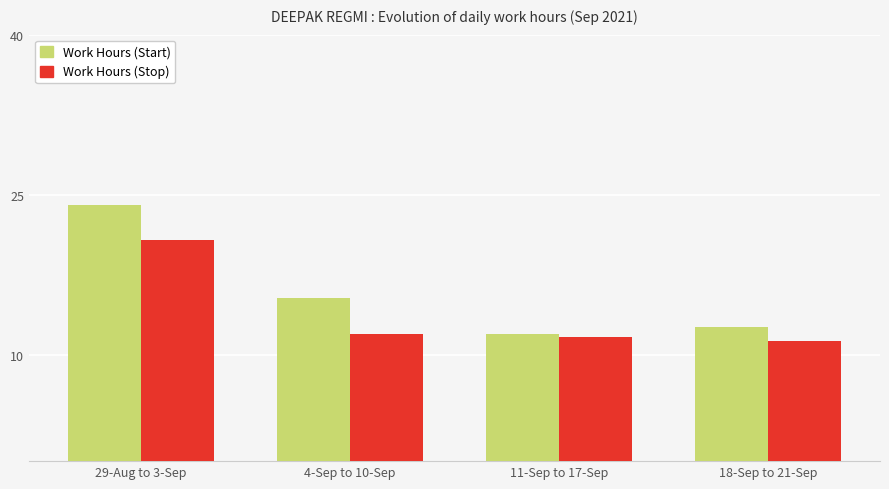

Reading right to left, what are all the values shown in this chart?

Work Hours (Start): 12.6	11.9	15.3	24.1
Work Hours (Stop): 11.2	11.6	11.9	20.8